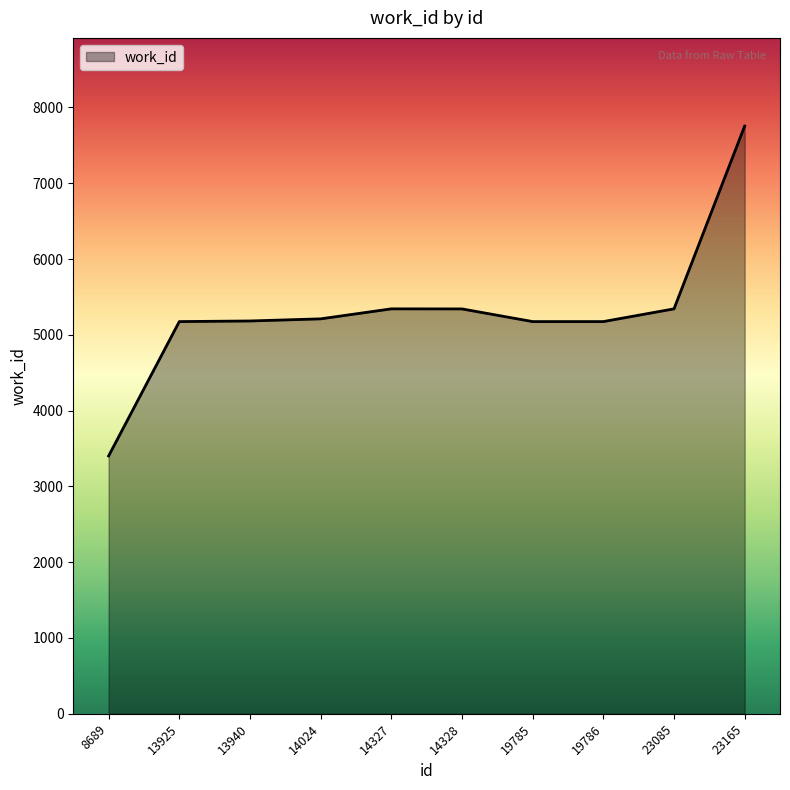

What is the difference between the values at 8689 and 19786?

1773